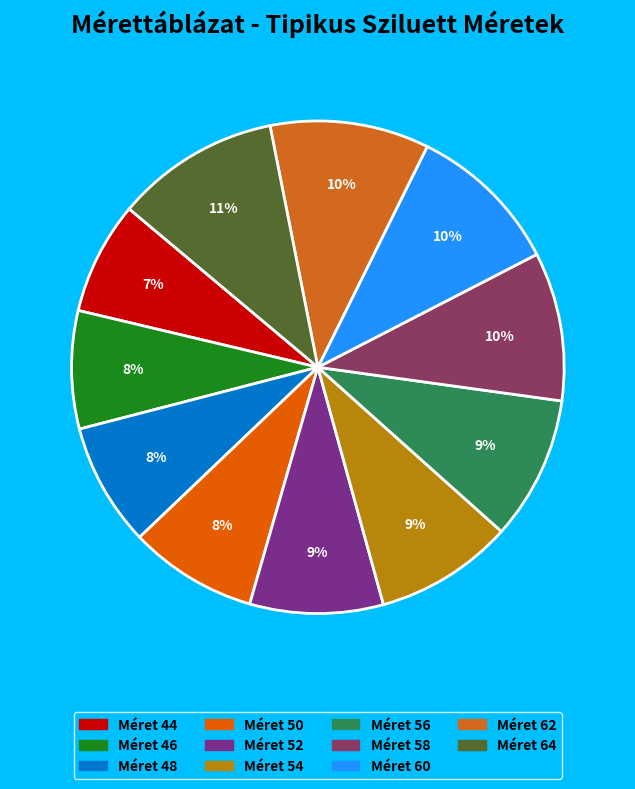

How many segments does this pie chart have?

11